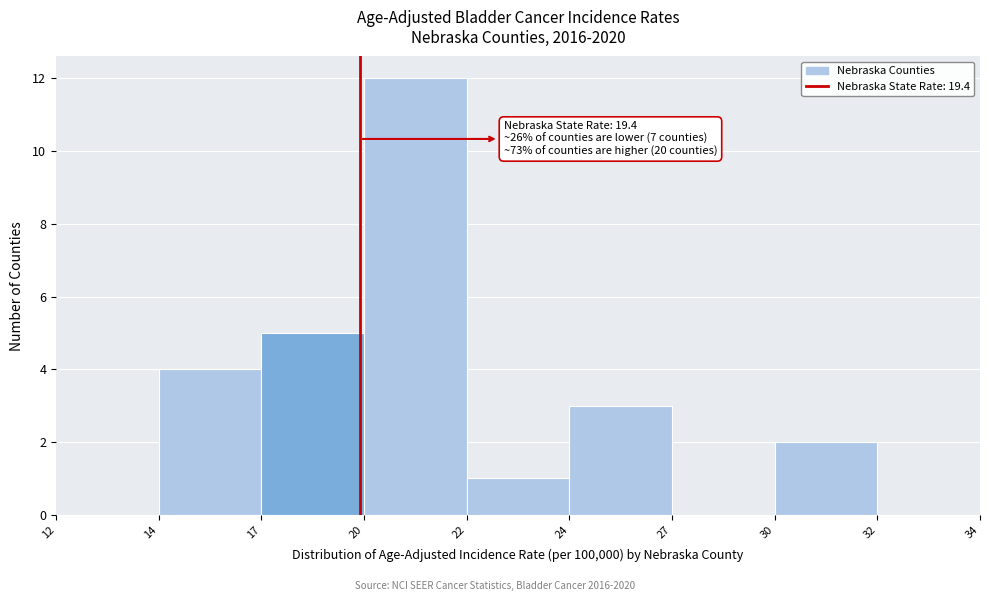

Reading left to right, transcribe all the data shown in this chart.

12=0	14=4	17=5	20=12	22=1	24=3	27=0	30=2	32=0